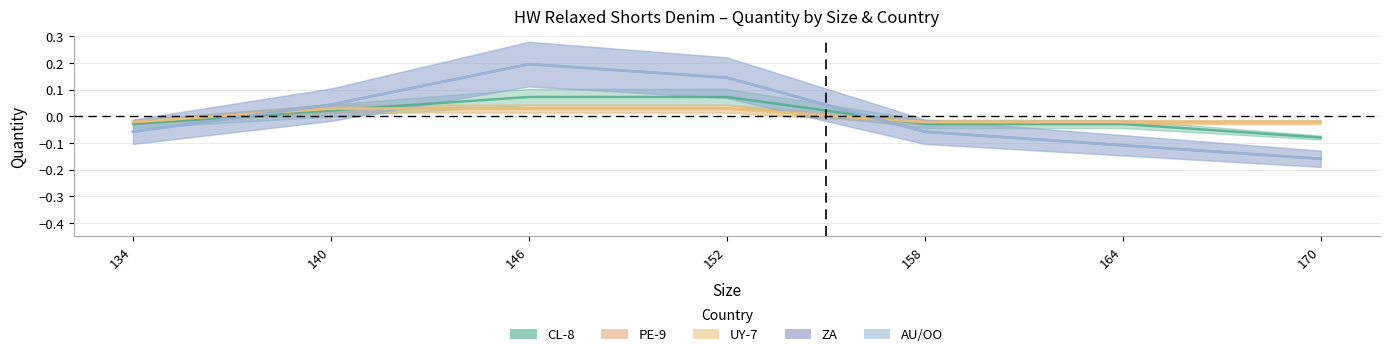

At how many categories does at least one series exceed 0?

3